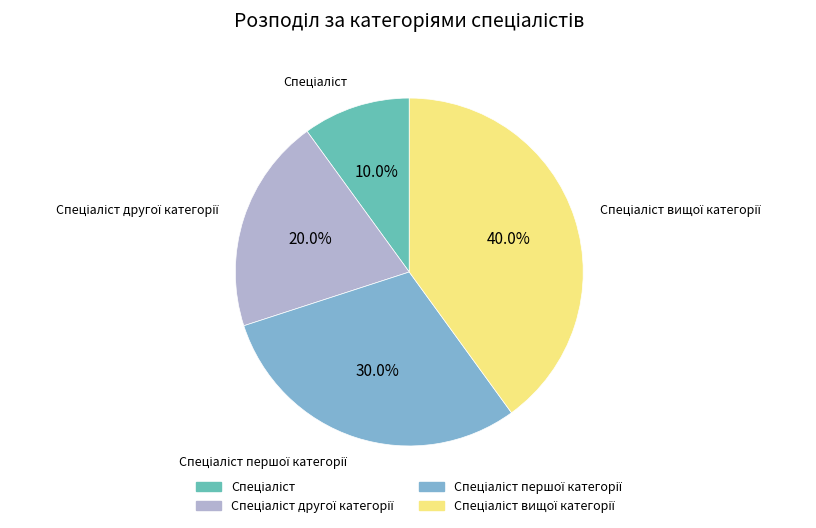

Is there a majority slice in this chart?

No